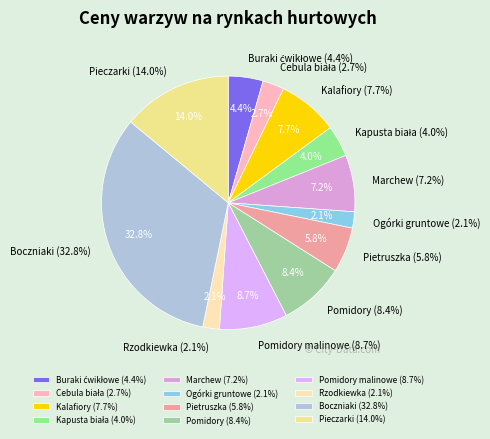

Is the sum of Boczniaki and Kalafiory greater than half?

No